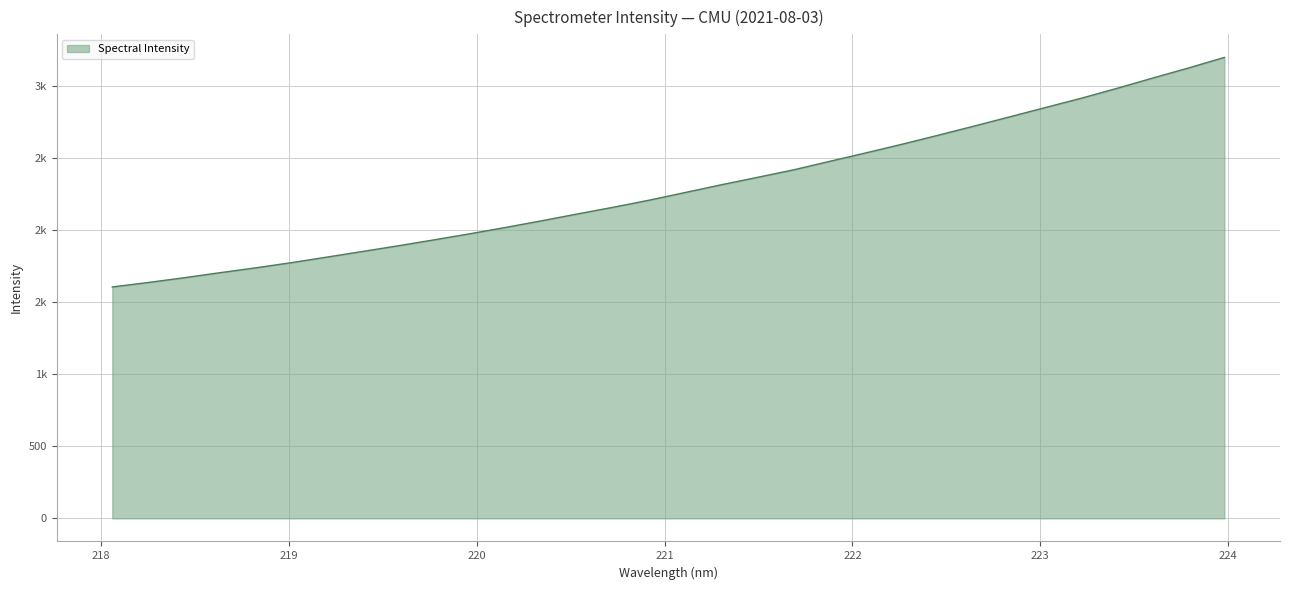

What is the value of the 13th point from the left?

2064.7